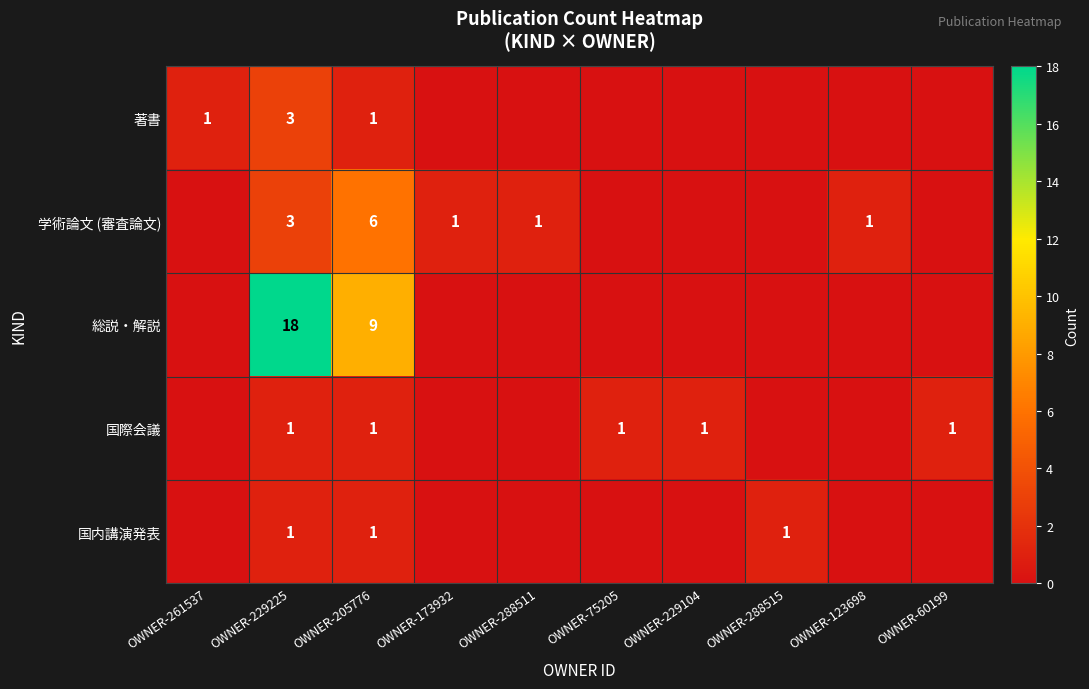

The 著書 series shows 1 at OWNER-261537. True or false?

True